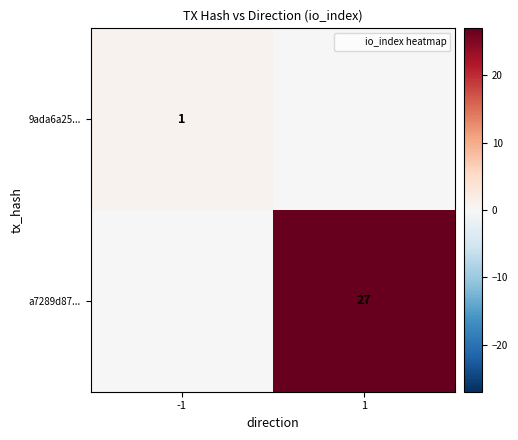

Is it true that 9ada6a25... equals 1 at -1?

True